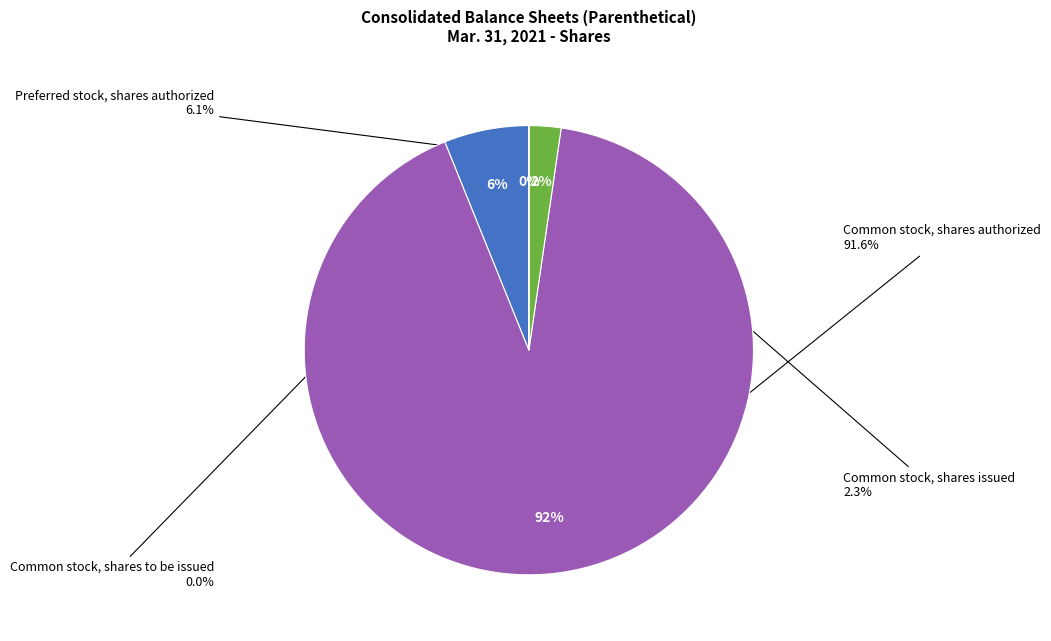

Count the number of slices in the pie.

4